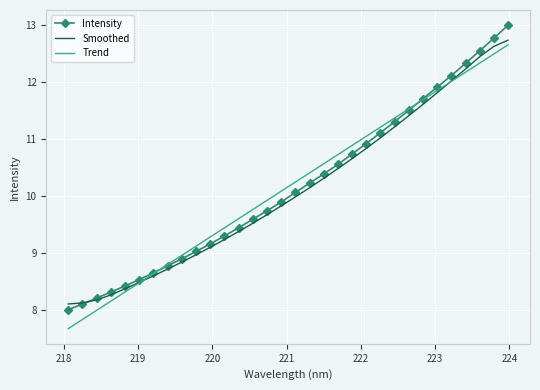

What is the highest value of the Intensity series?

13.0